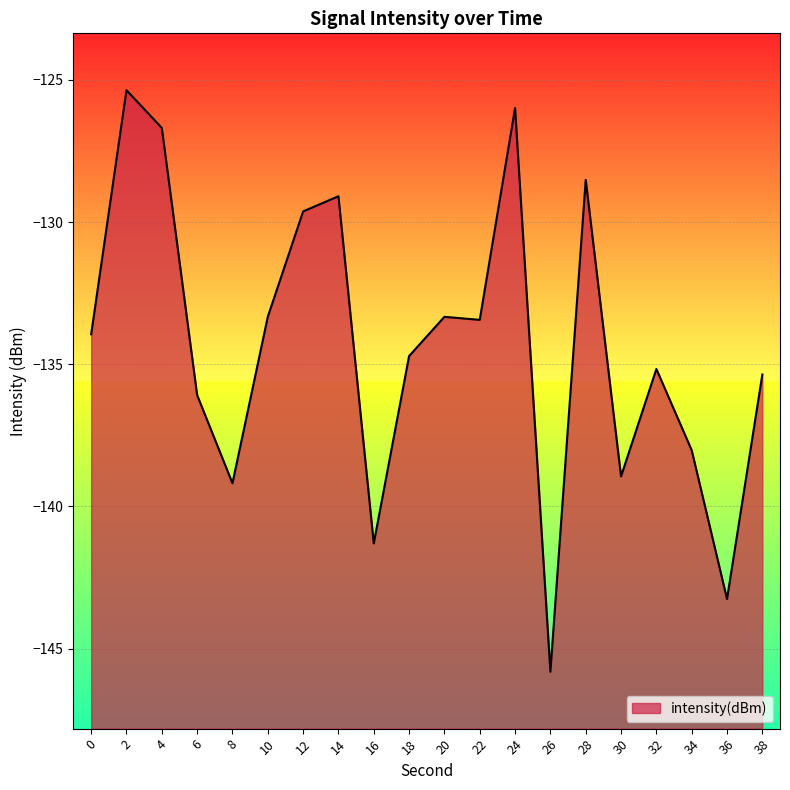

List the labels in order of value, largest first.

2, 24, 4, 28, 14, 12, 10, 20, 22, 0, 18, 32, 38, 6, 34, 30, 8, 16, 36, 26